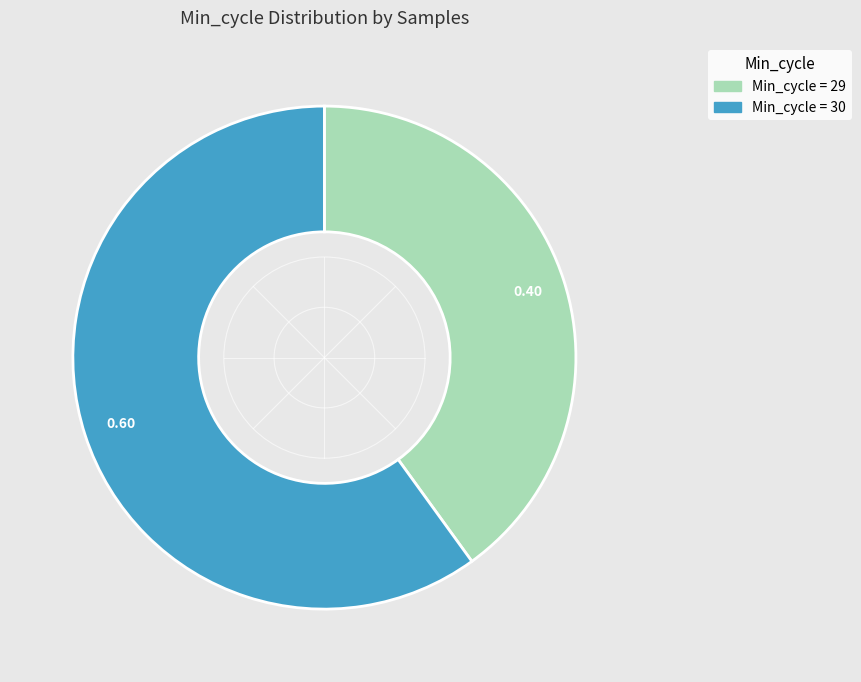

Does any single category account for the majority?

Yes